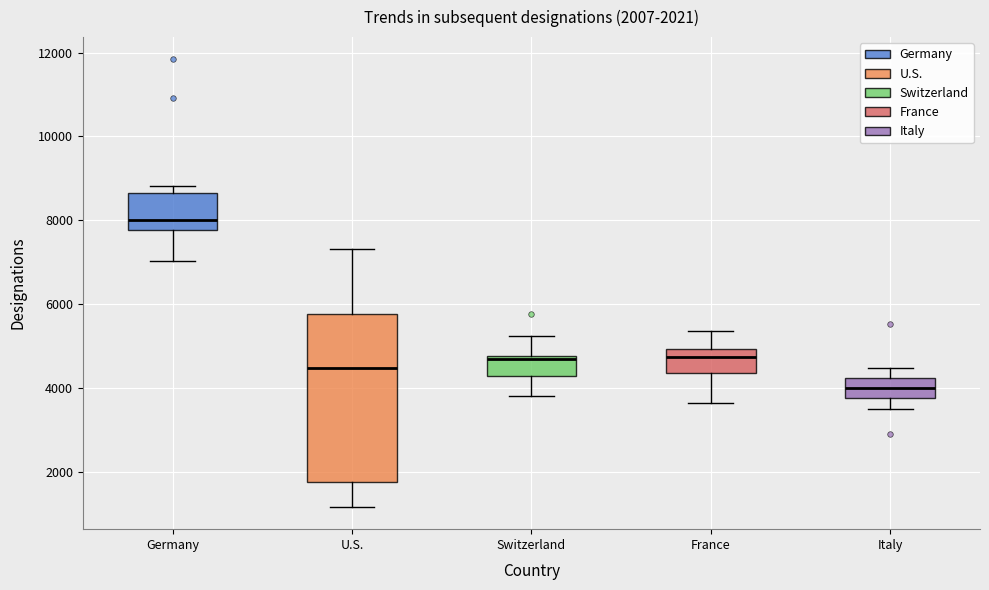

Which box's median line is the highest?

Germany